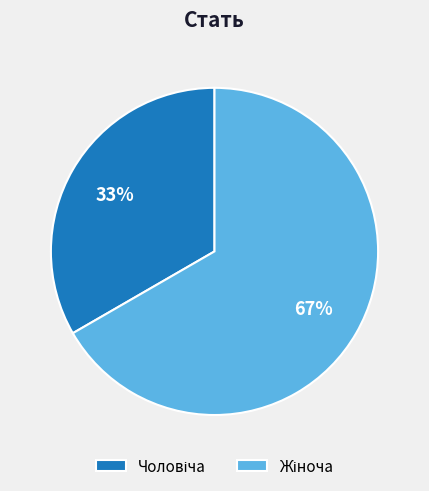

To the nearest percent, what is the average slice percentage?

50%